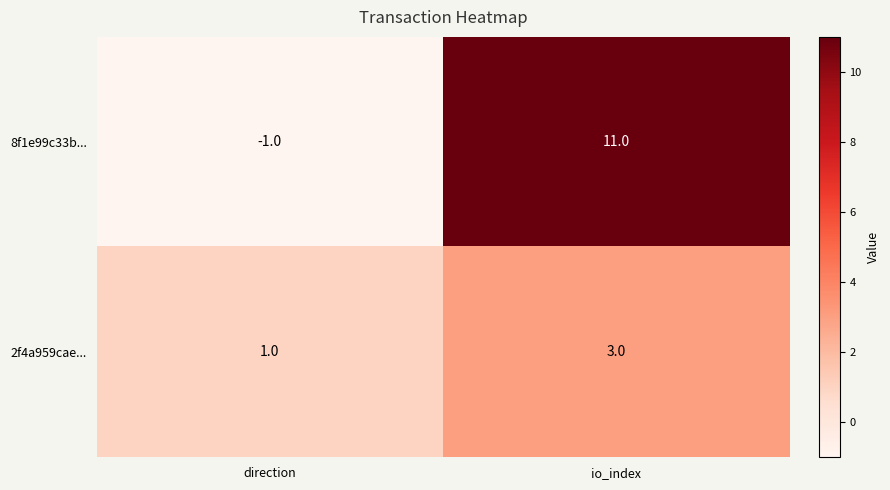

What is the sum of all 2f4a959cae... values?

4